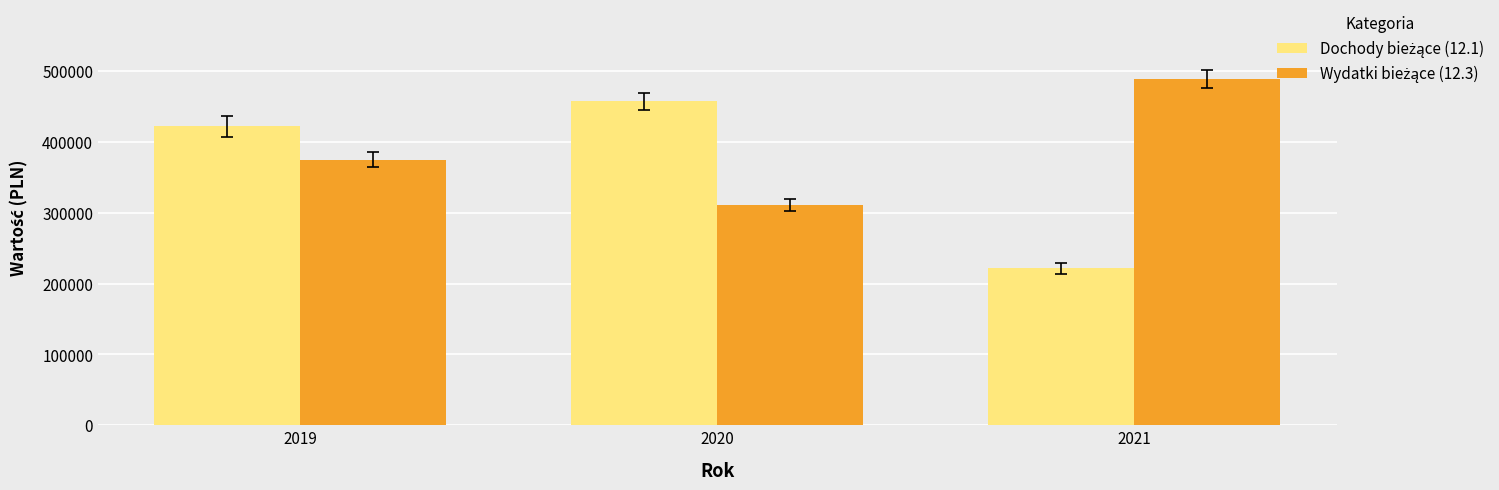

What is the spread (max minus min) of values at 2019?

46919.7